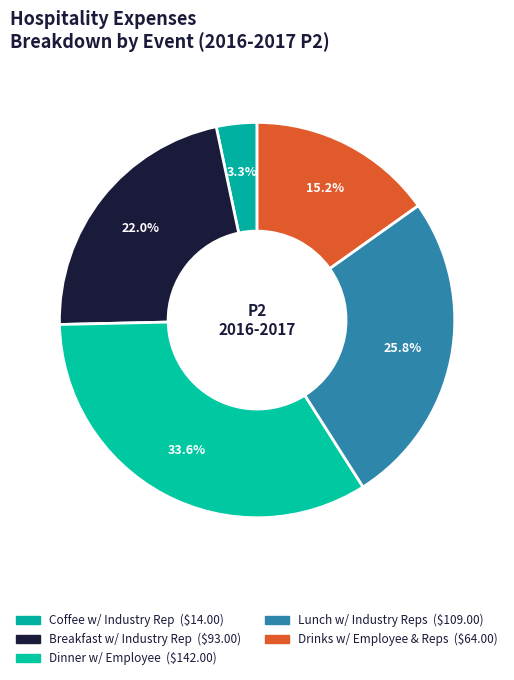

Count the number of slices in the pie.

5